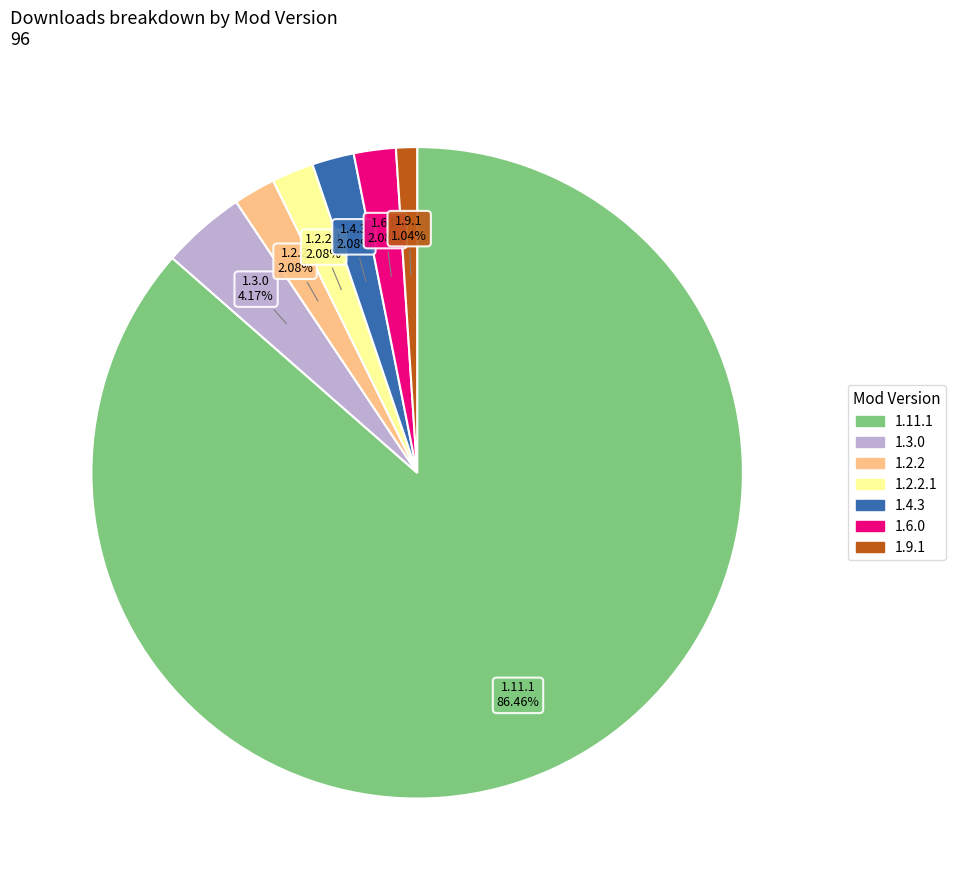

Which slice represents more than half of the pie?

1.11.1